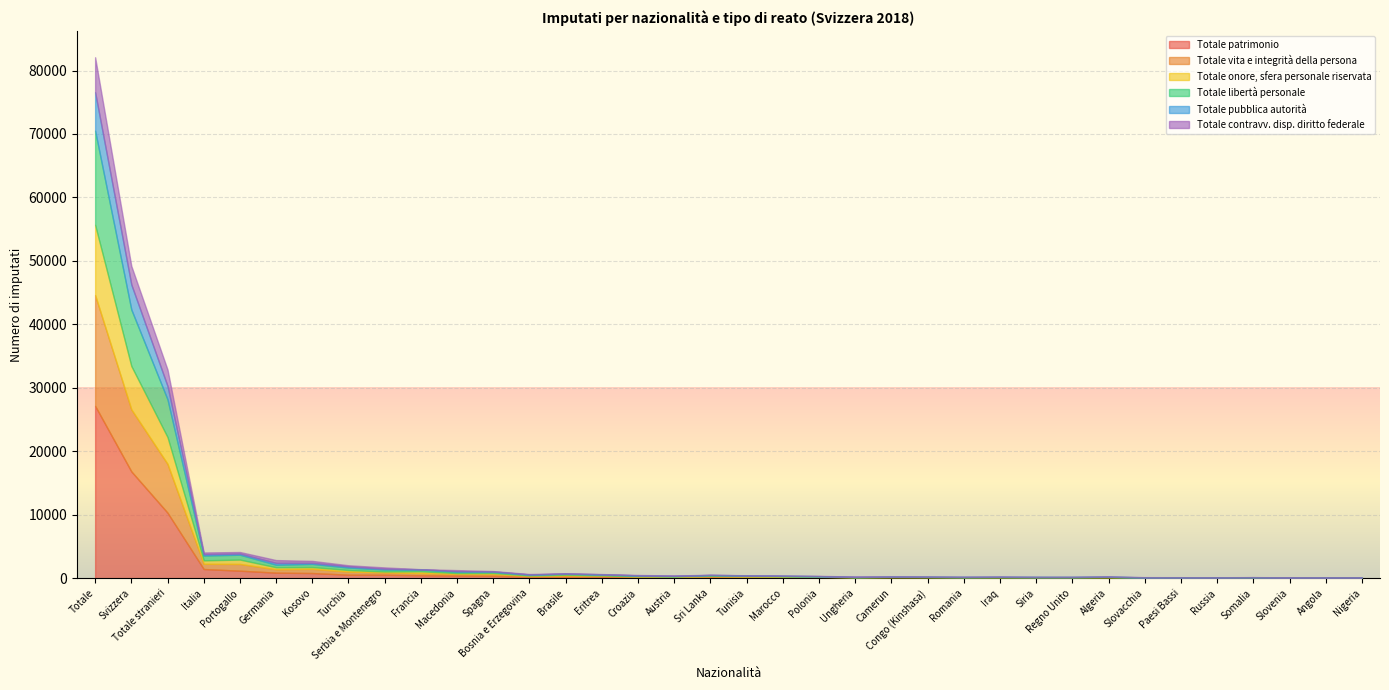

Rank the series at Svizzera from lowest to highest value.

Totale contravv. disp. diritto federale, Totale pubblica autorità, Totale onore, sfera personale riservata, Totale libertà personale, Totale vita e integrità della persona, Totale patrimonio